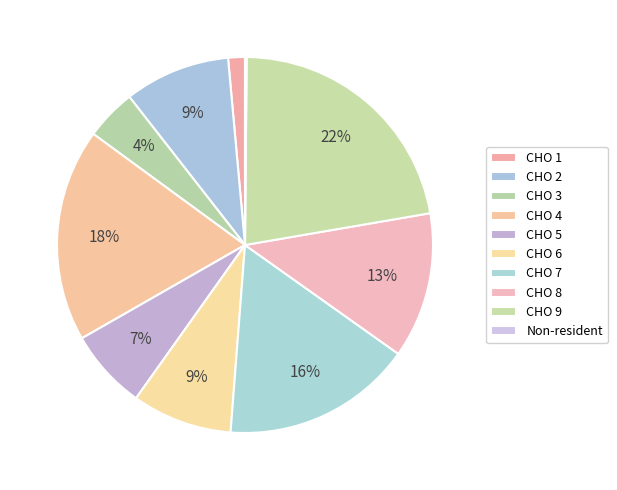

Is it true that CHO 9 is 30% of the pie?

False